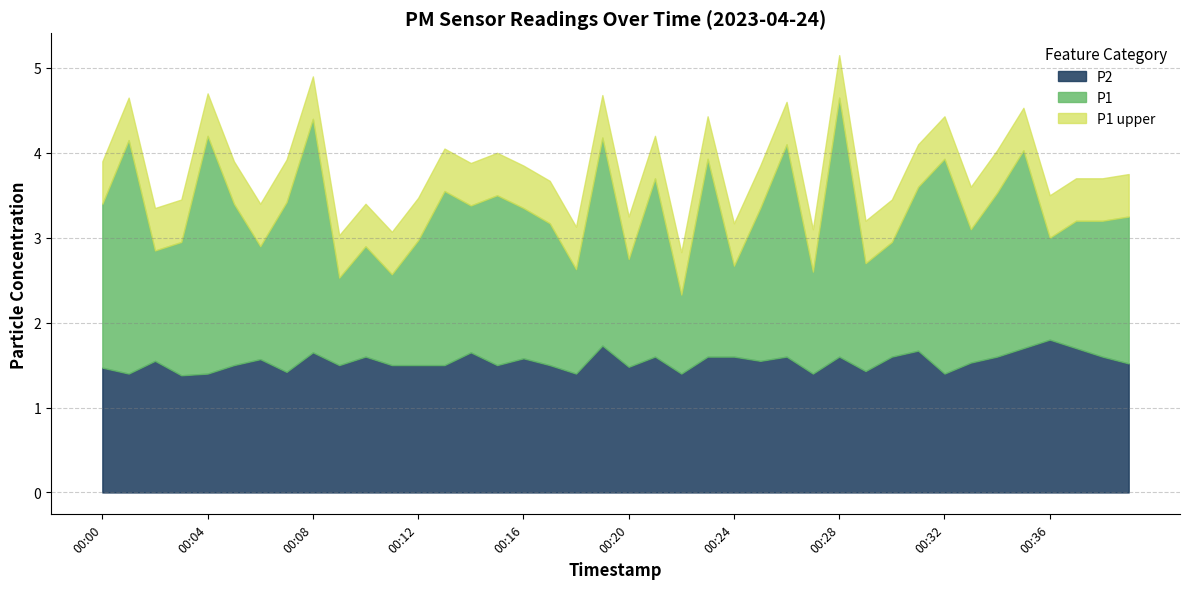

True or false: P1 and P2 cross at least once.

False